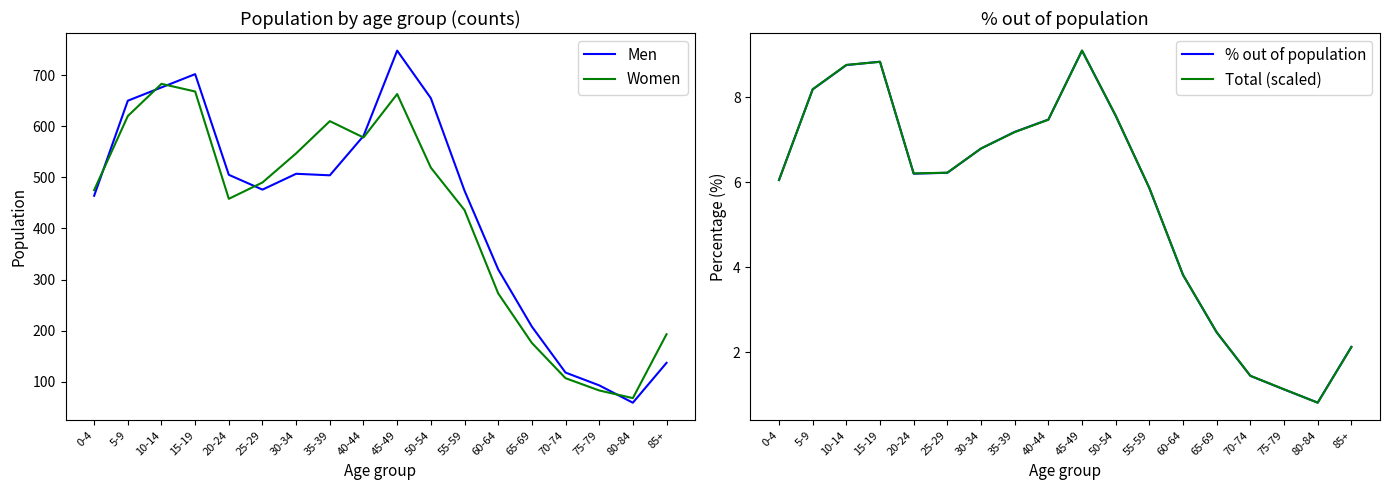

What is the highest value of the Men series?

748